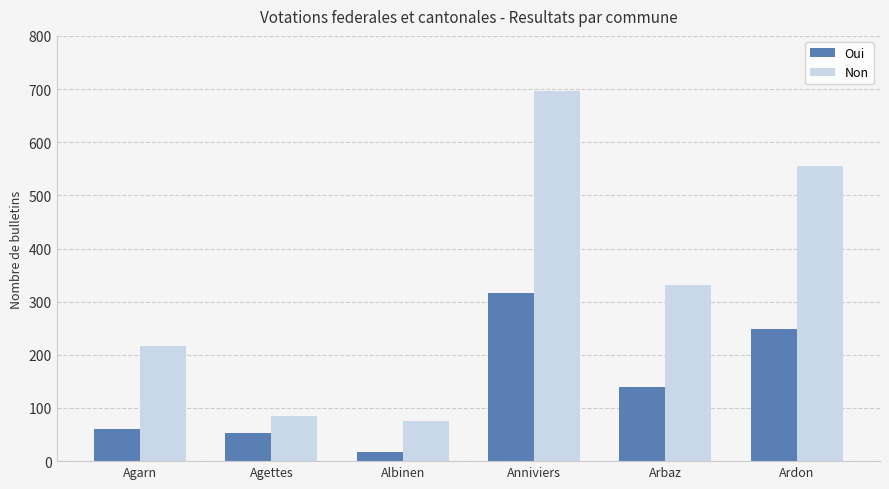

What is the sum of all Non values?

1959